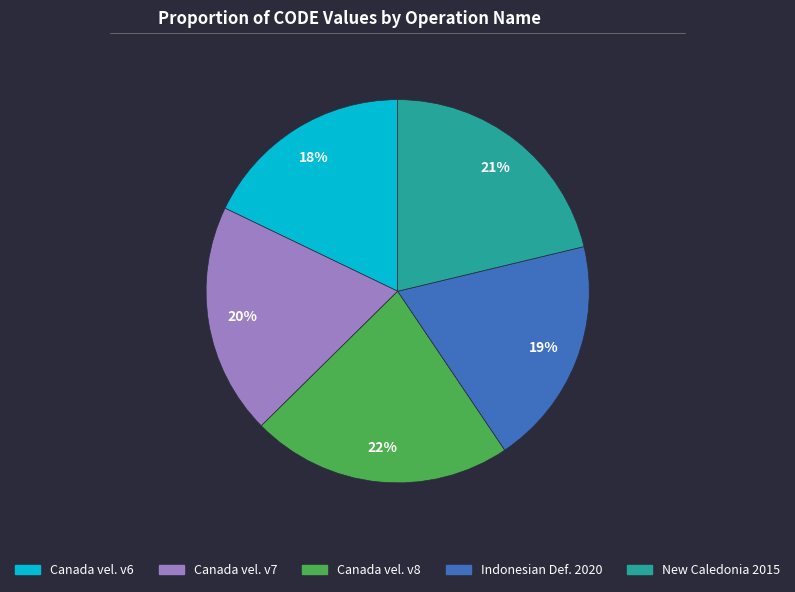

To the nearest percent, what is the average slice percentage?

20%